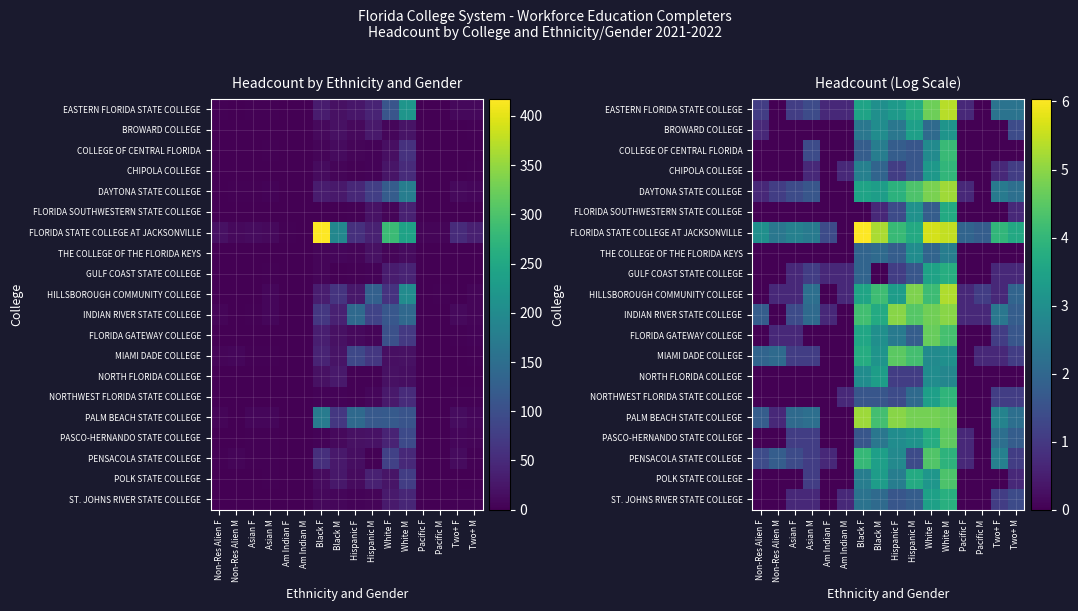

Which has a higher value, Non-Res Alien F or White M?

White M